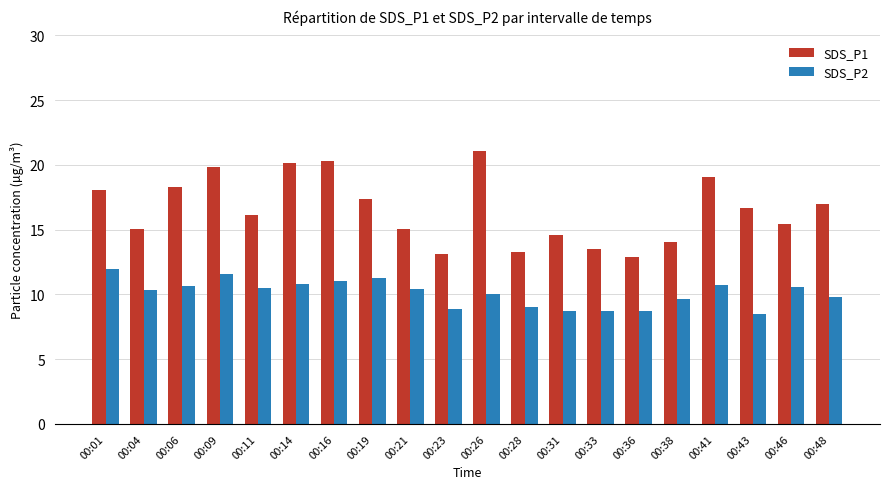

Rank the series at 00:14 from lowest to highest value.

SDS_P2, SDS_P1